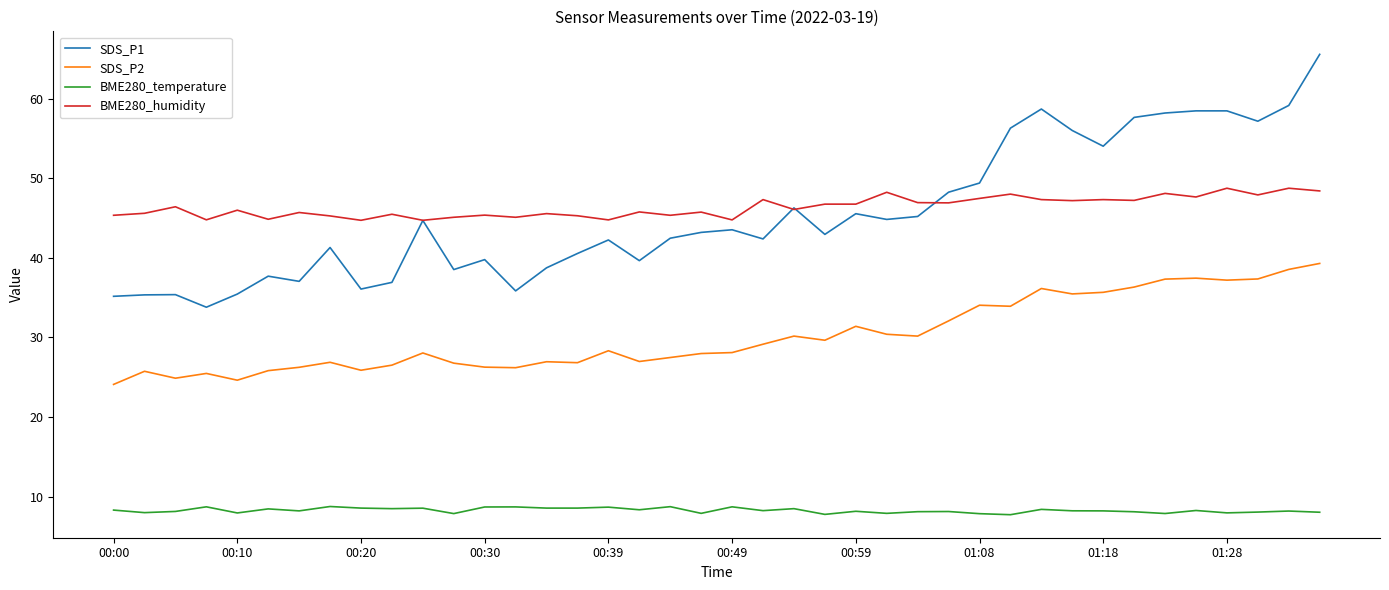

What are all the series names shown in the legend?

SDS_P1, SDS_P2, BME280_temperature, BME280_humidity